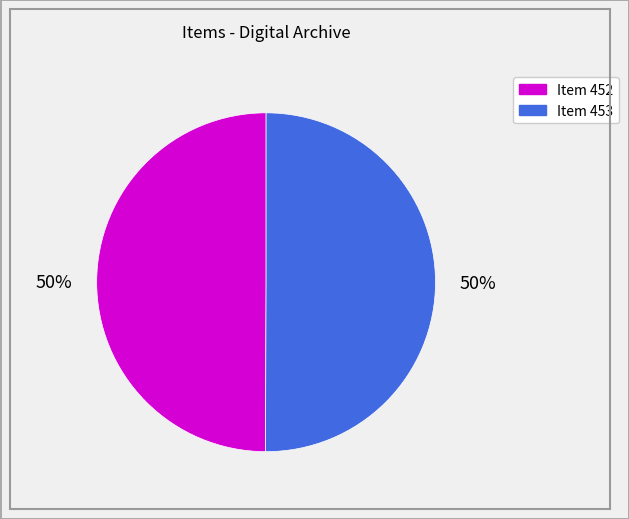

What percentage is the Item 453 slice, to the nearest percent?

50%